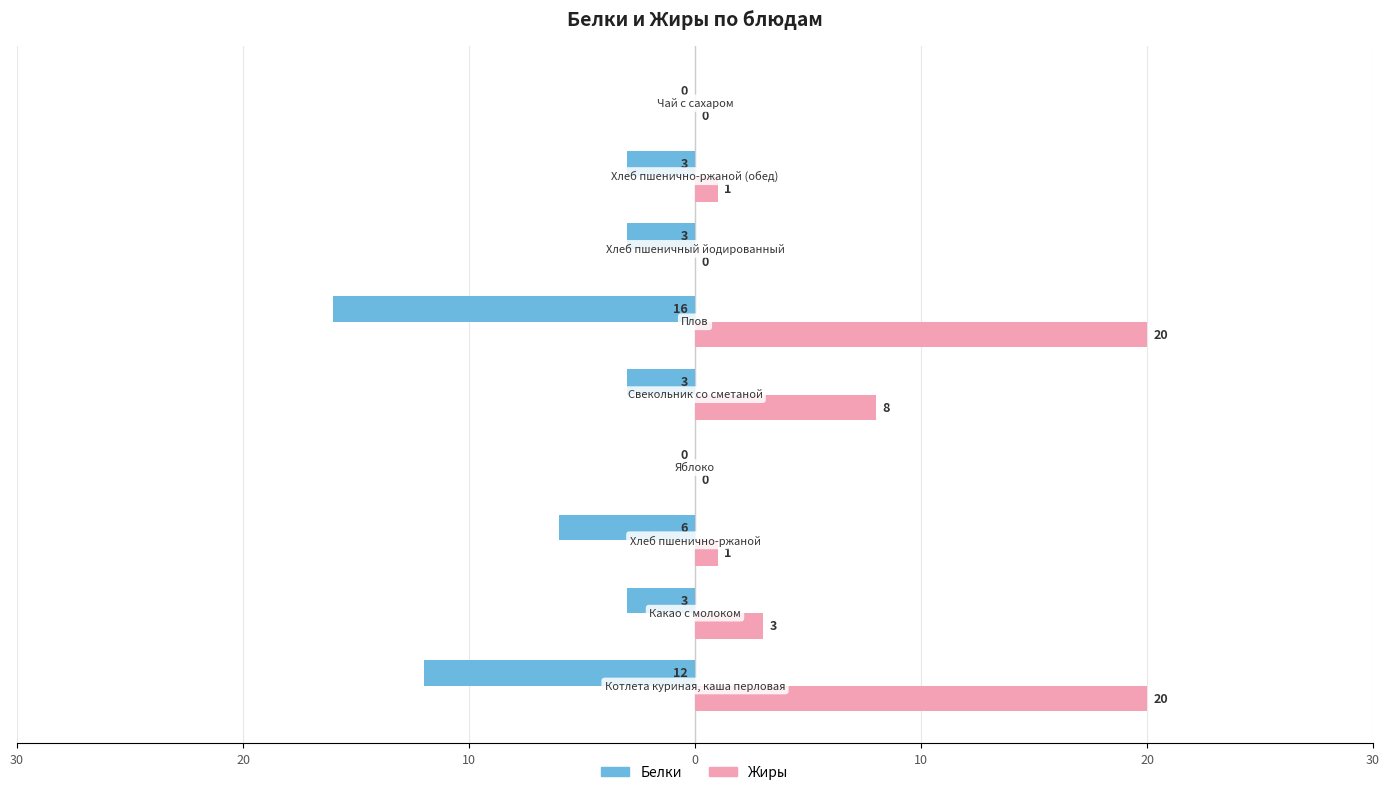

What are all the series names shown in the legend?

Белки, Жиры